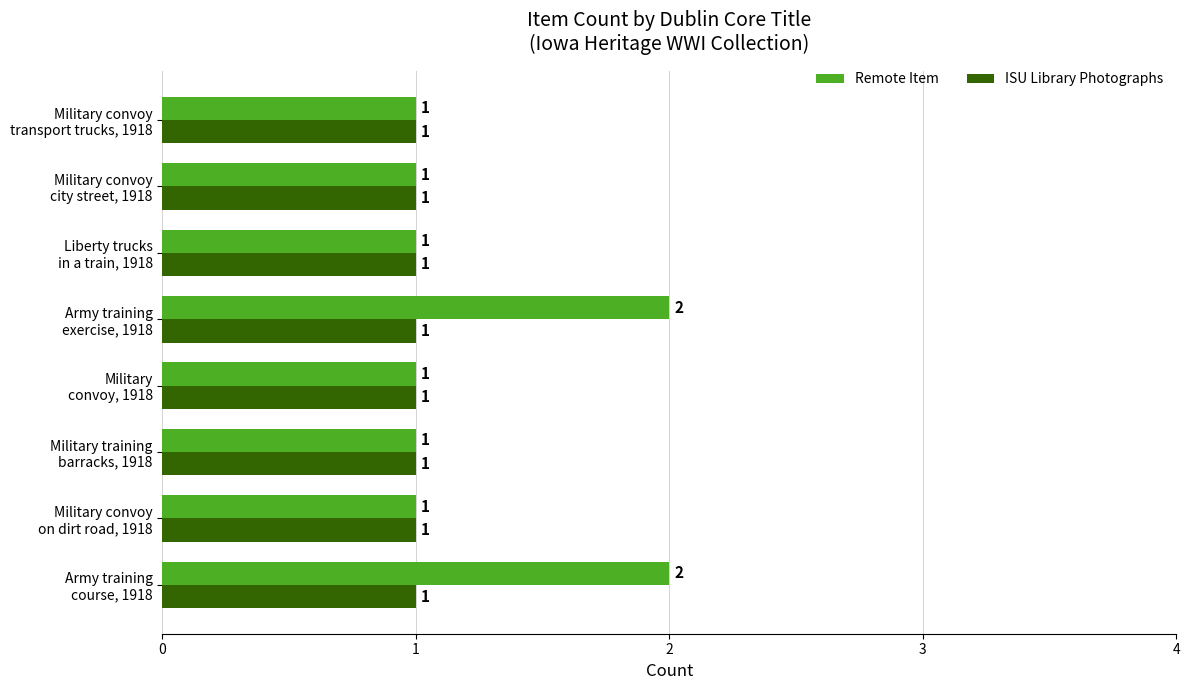

List the series in order of their peak value, lowest first.

ISU Library Photographs, Remote Item